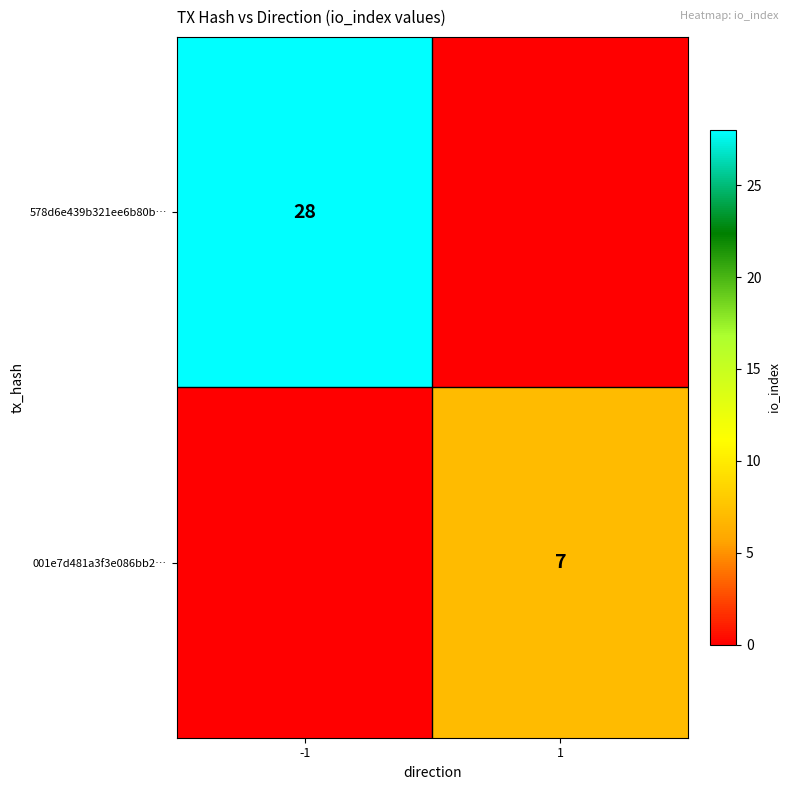

Is it true that 001e7d481a3f3e086bb2… equals 7 at 1?

True